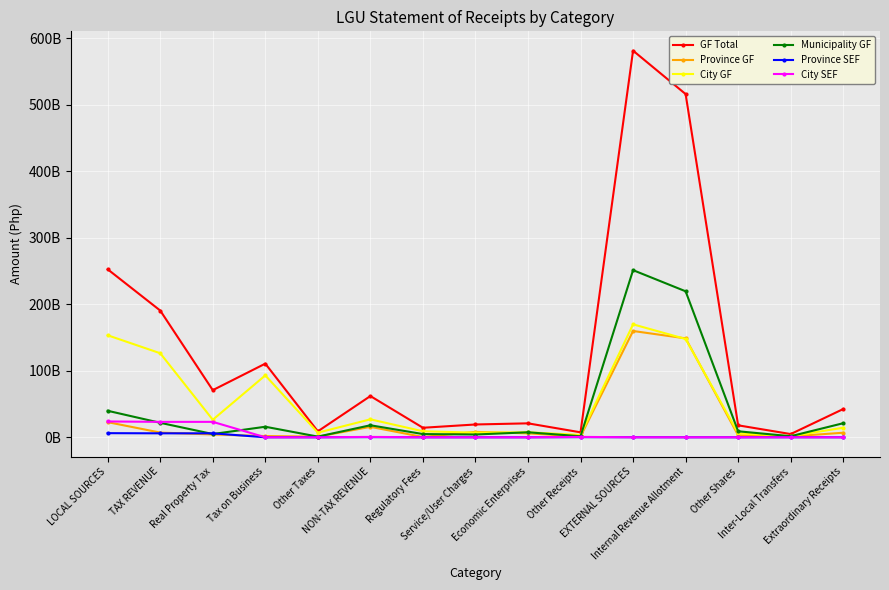

How many times do City SEF and Province SEF cross each other?

1